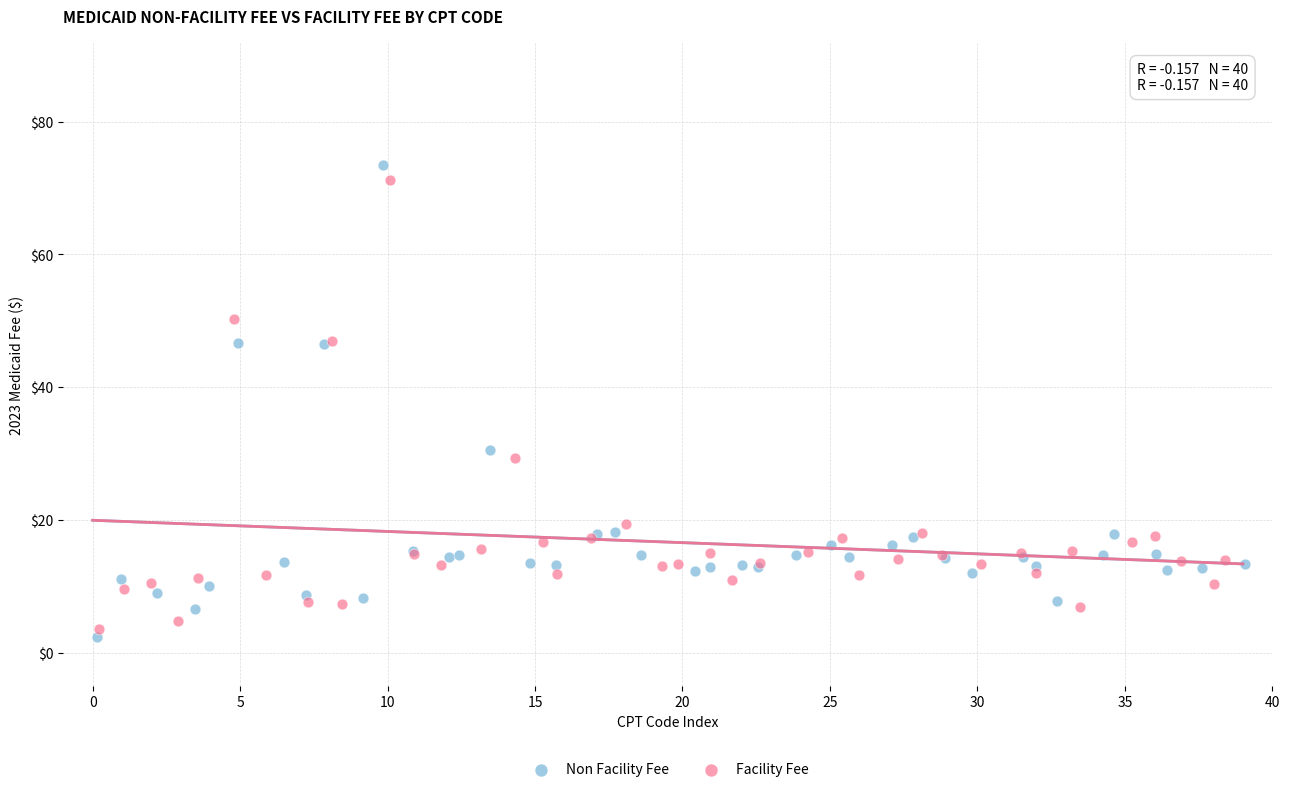

Which series reaches the minimum Y coordinate?

Non Facility Fee